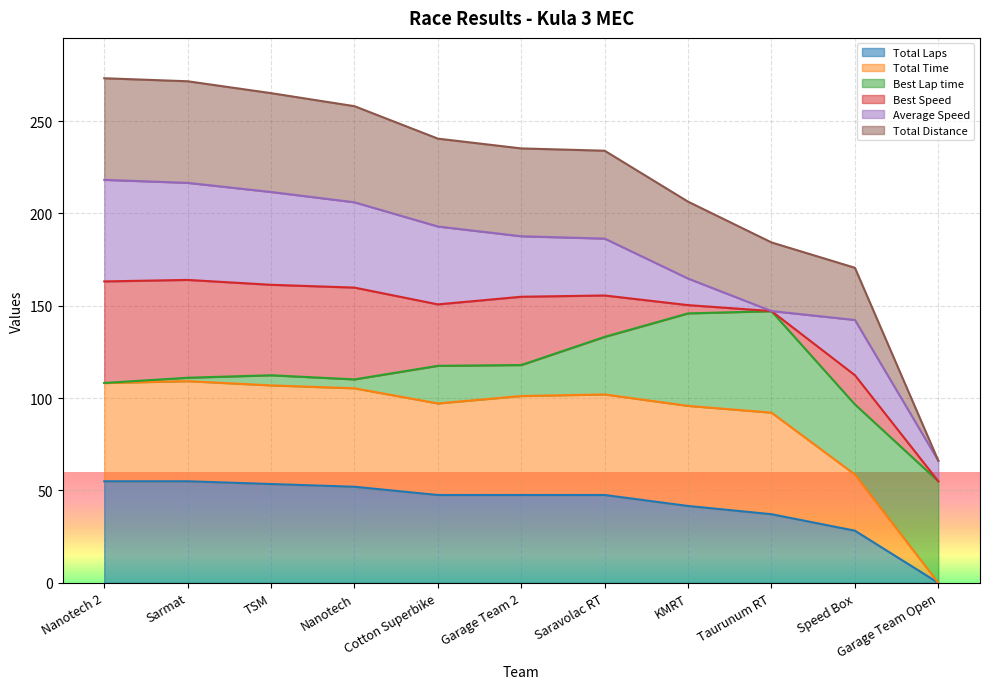

What position from the right is Garage Team Open?

1